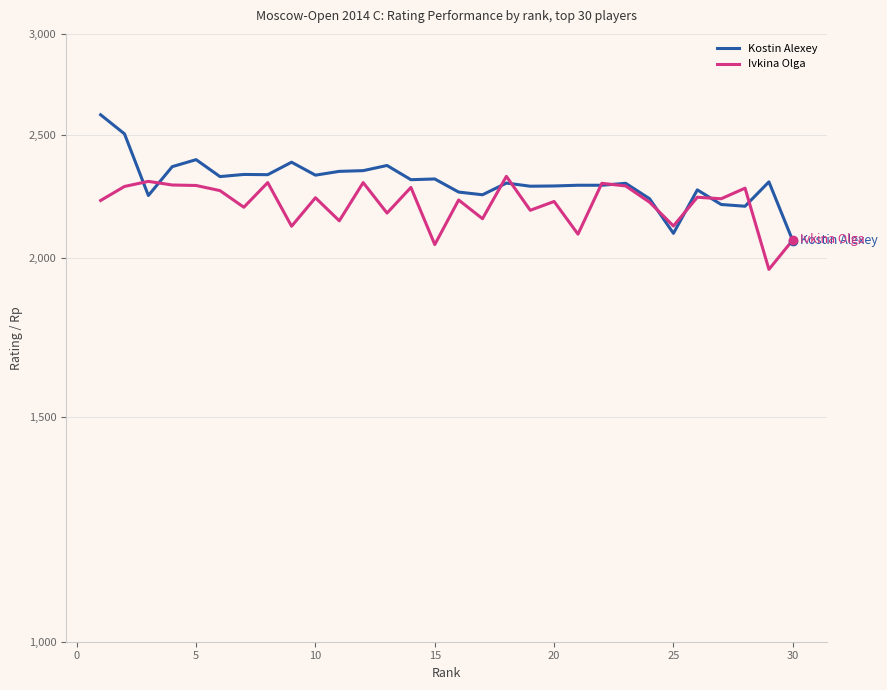

How many interior local valleys does the Ivkina Olga series have?

11